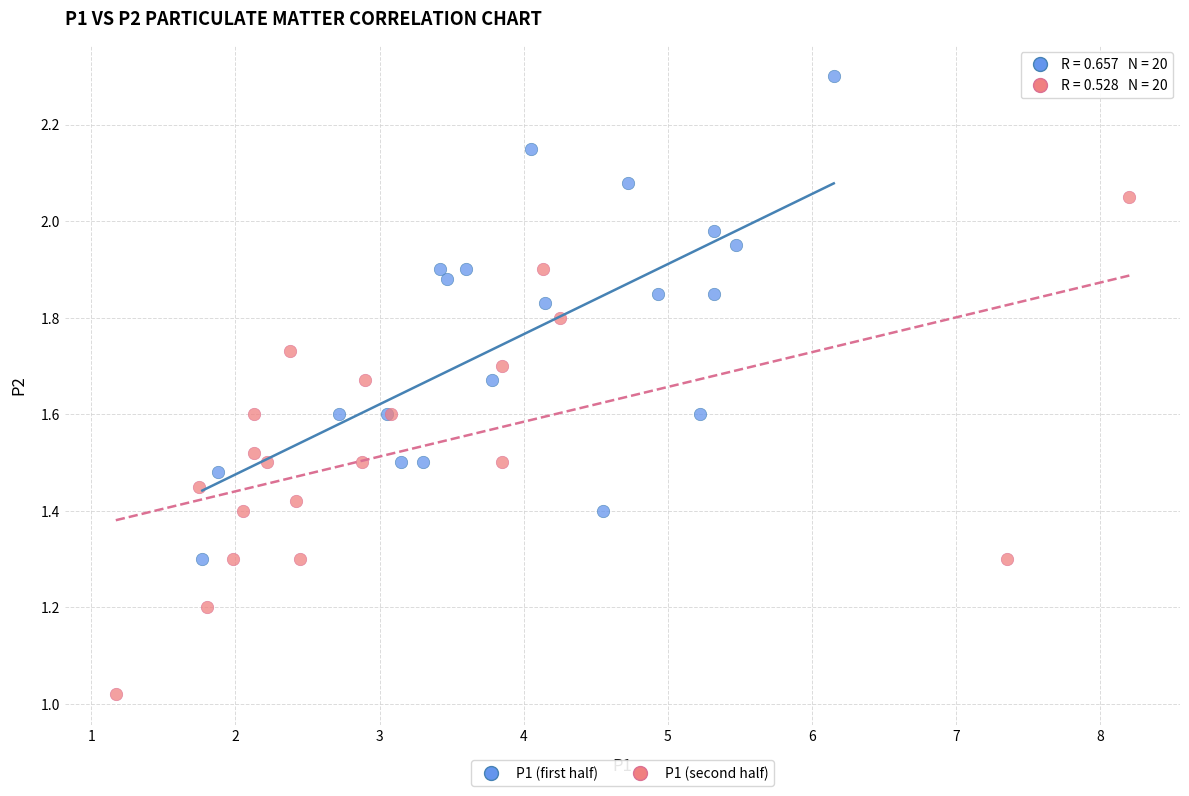

Which series contains the highest Y value?

P1 (first half)